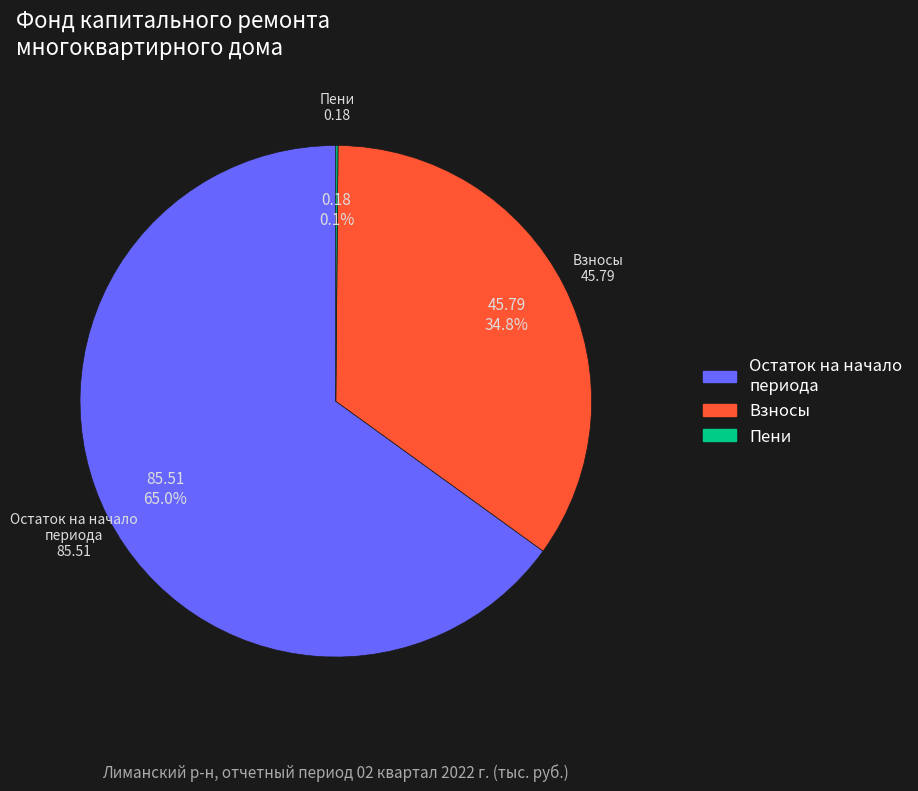

Which has a higher value, Остаток на начало периода or Взносы?

Остаток на начало периода